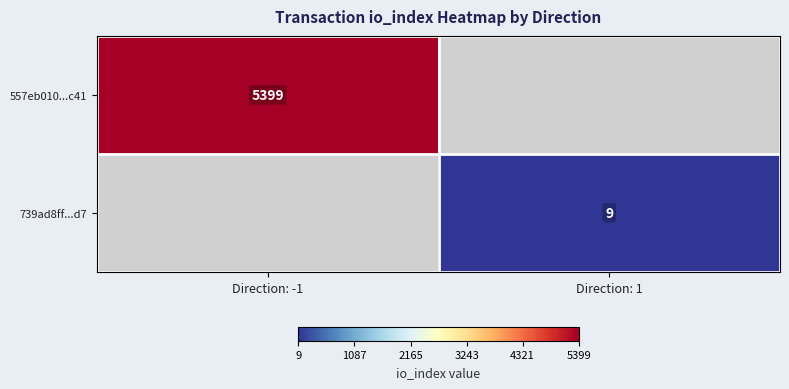

Is the value of 557eb010...c41 at Direction: -1 greater than the value of 739ad8ff...d7 at Direction: 1?

Yes